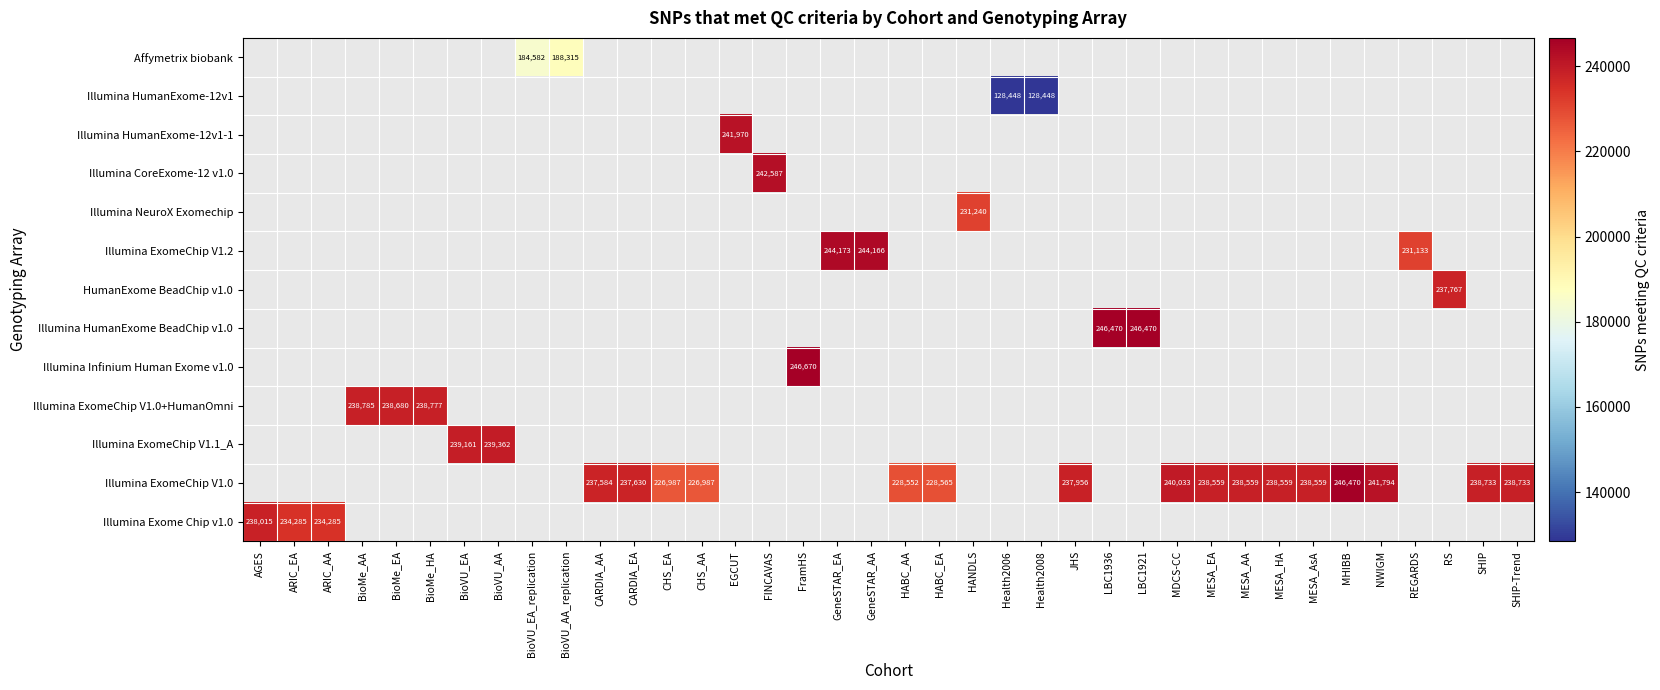

The value of Illumina ExomeChip V1.0 at MDCS-CC is 131185. True or false?

False